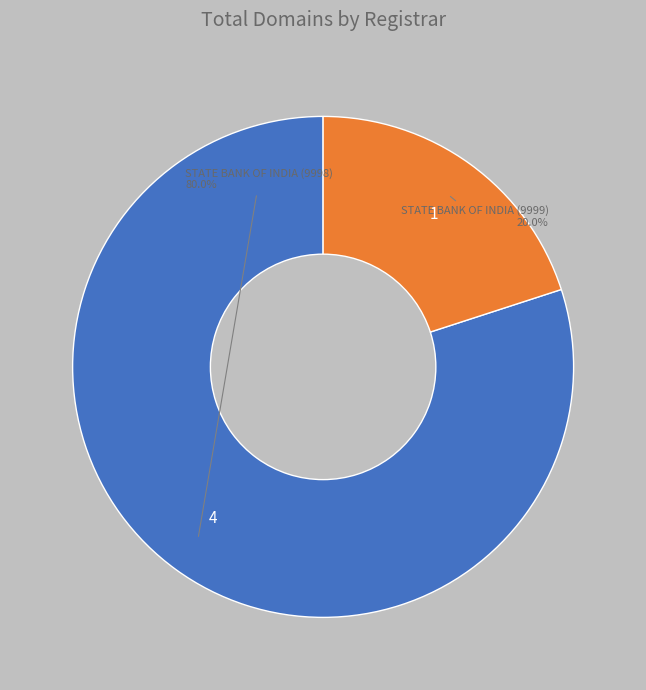

Count the number of slices in the pie.

2